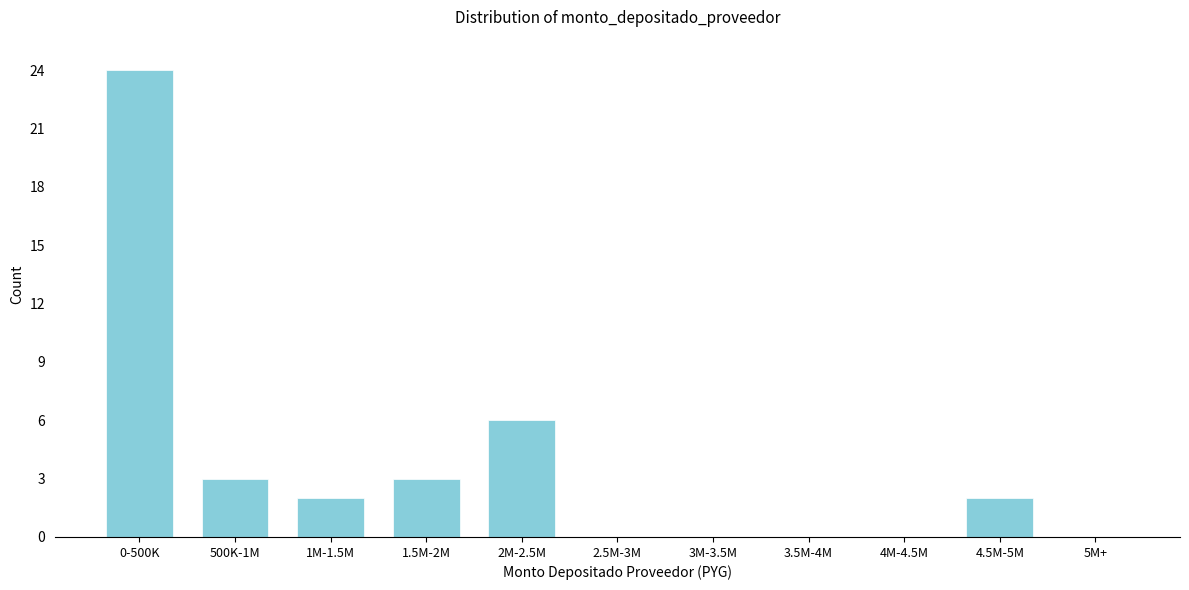

Reading left to right, what are all the values shown in this chart?

0-500K=24	500K-1M=3	1M-1.5M=2	1.5M-2M=3	2M-2.5M=6	2.5M-3M=0	3M-3.5M=0	3.5M-4M=0	4M-4.5M=0	4.5M-5M=2	5M+=0